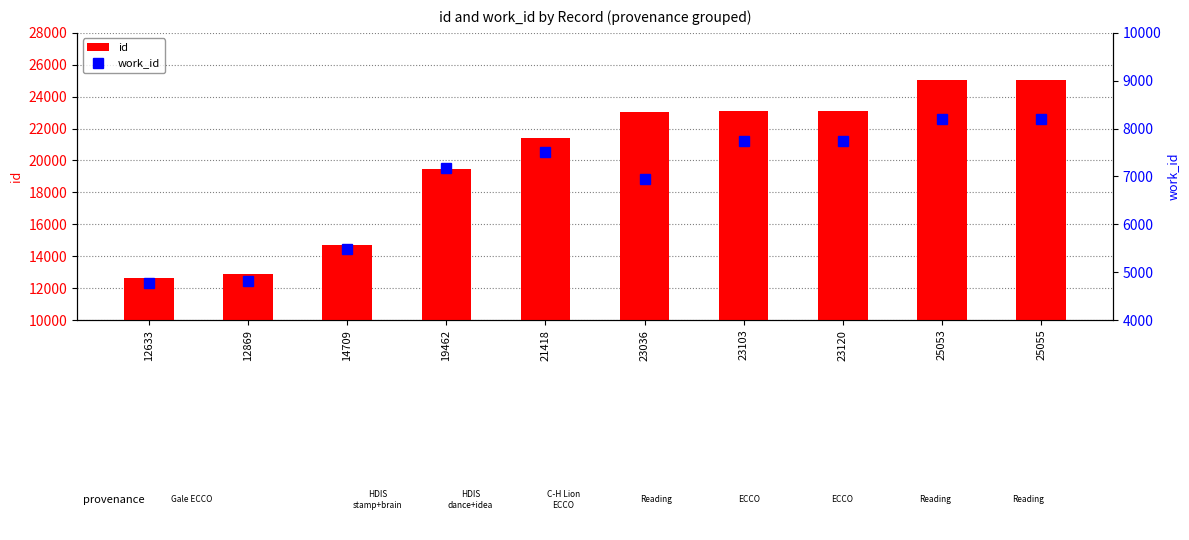

Is it true that work_id equals 5488 at 14709?

True